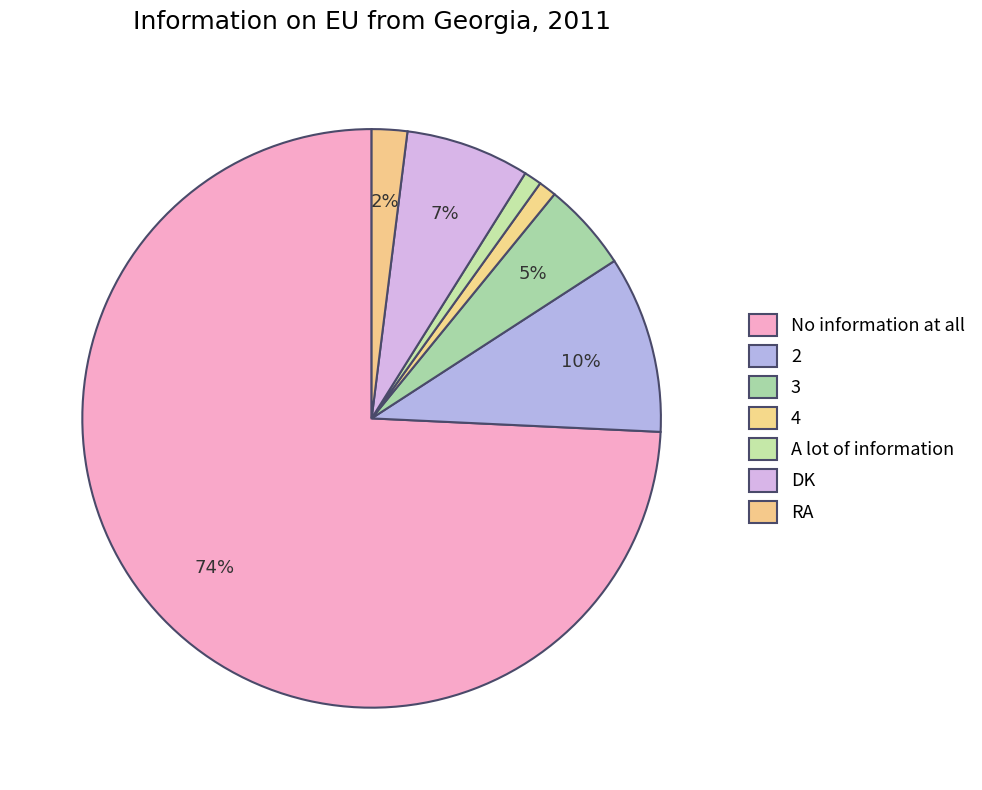

What percentage is the 4 slice, to the nearest percent?

1%